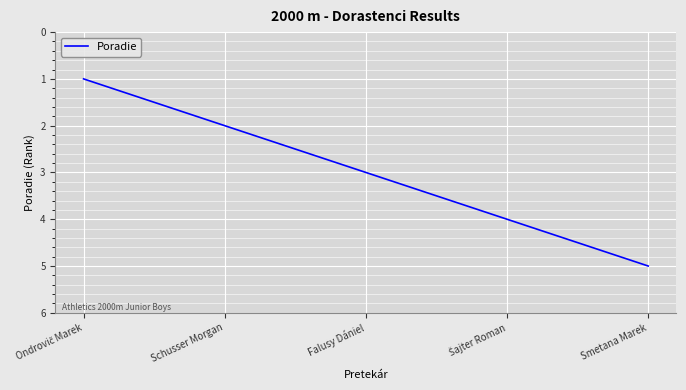

What is the smallest value displayed?

1